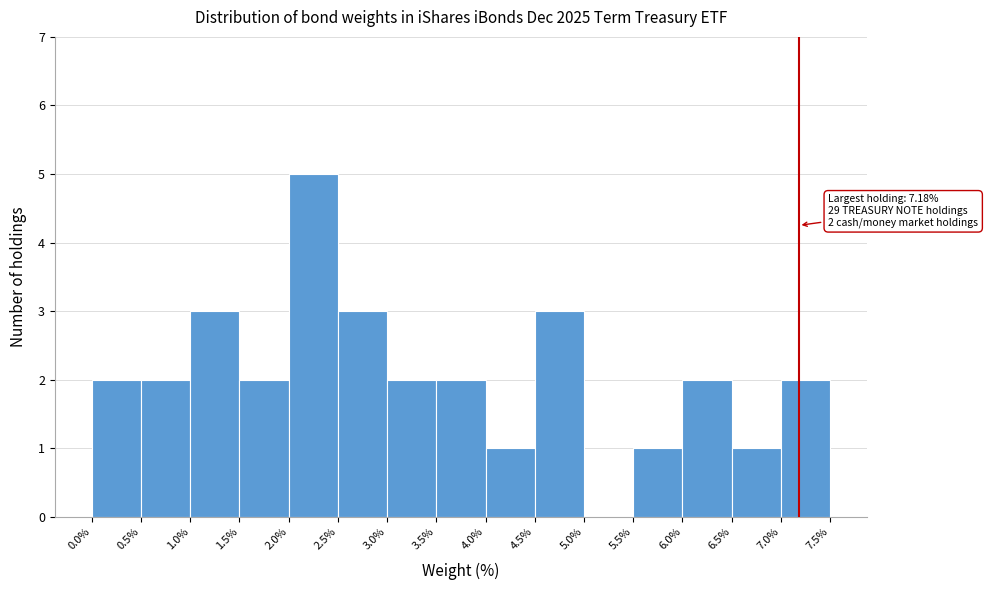

Over which range of the x-axis is the bar tallest?

2.0% to 2.5%